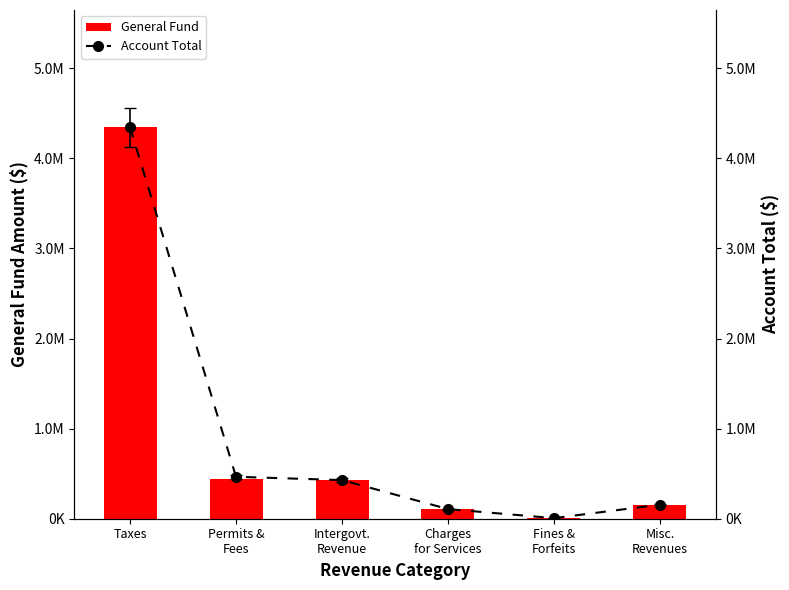

What is the label of the 1st bar from the right?

Misc.
Revenues